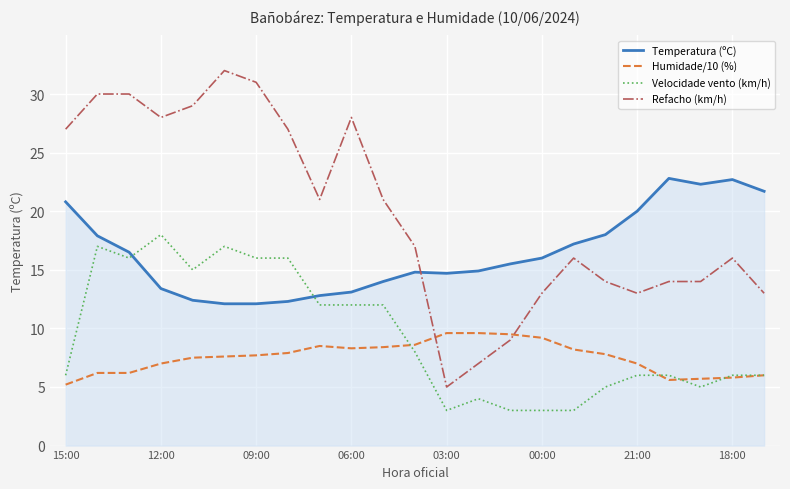

Which series has the widest spread of values?

Refacho (km/h)